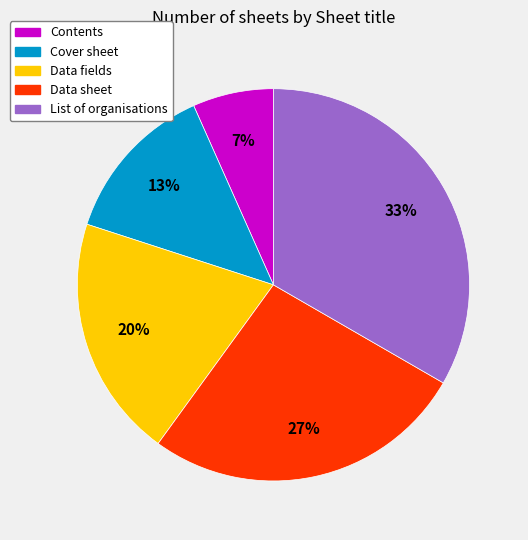

The Data sheet slice represents 36% of the pie. True or false?

False